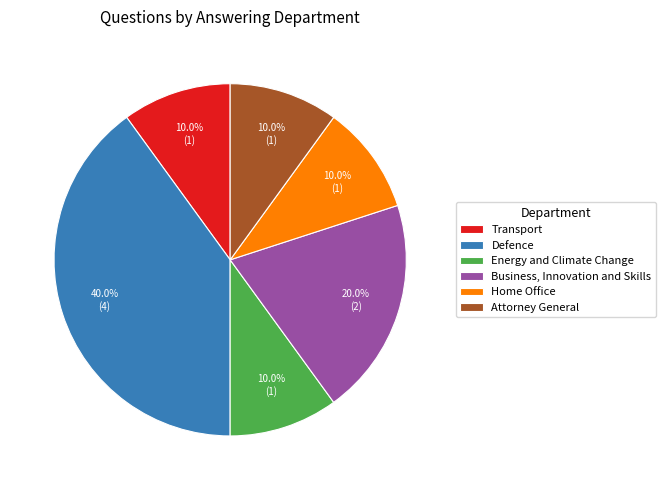

Which category has the biggest portion of the pie?

Defence